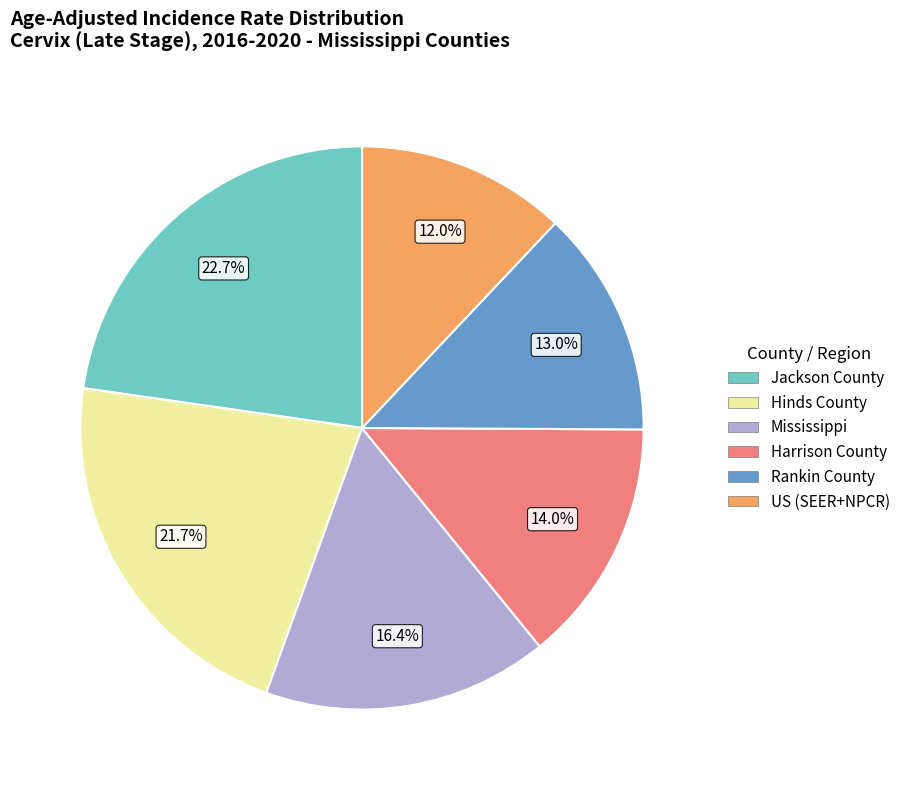

What percentage is the Rankin County slice, to the nearest percent?

13%